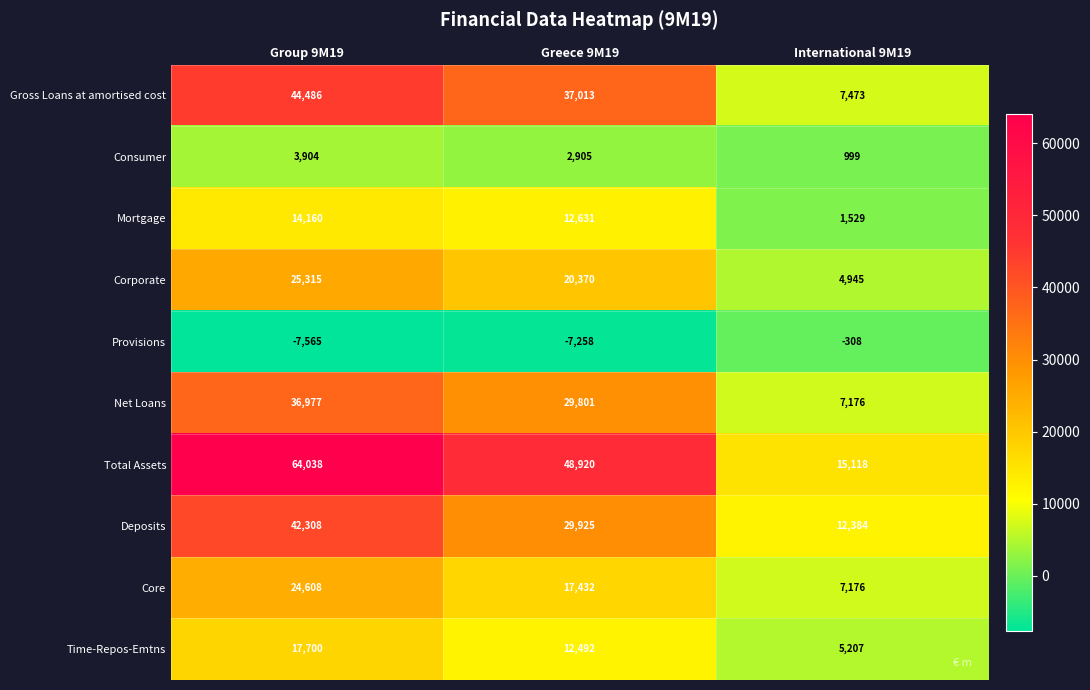

List the series in order of their peak value, lowest first.

Provisions, Consumer, Mortgage, Time-Repos-Emtns, Core, Corporate, Net Loans, Deposits, Gross Loans at amortised cost, Total Assets